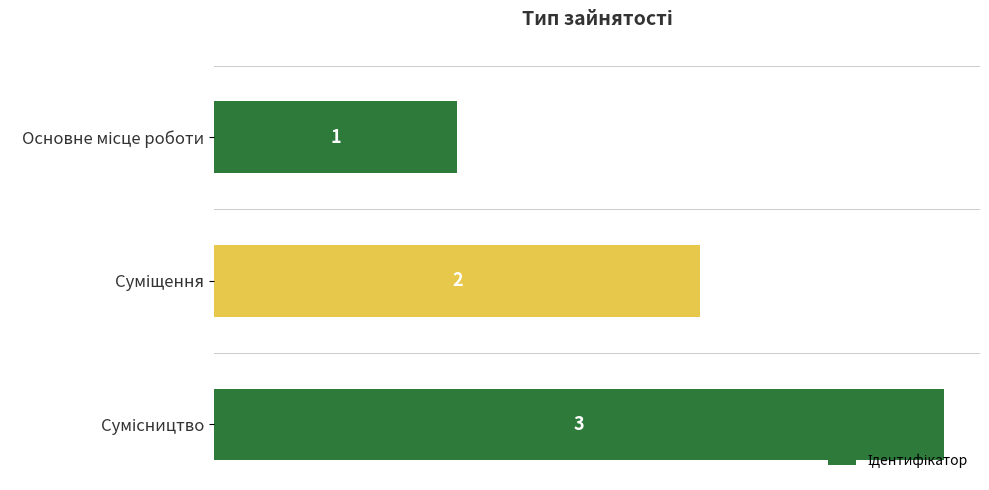

What is the value of the 2nd bar from the top?

2